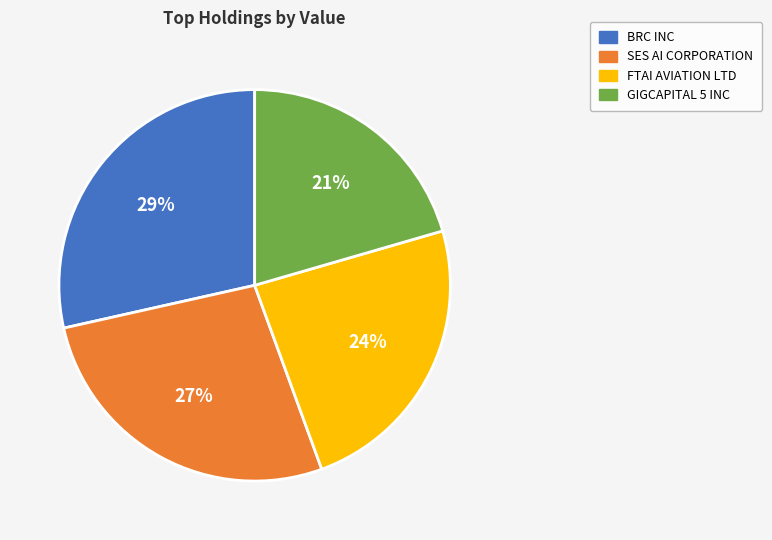

To the nearest percent, what percentage of the pie is GIGCAPITAL 5 INC?

21%